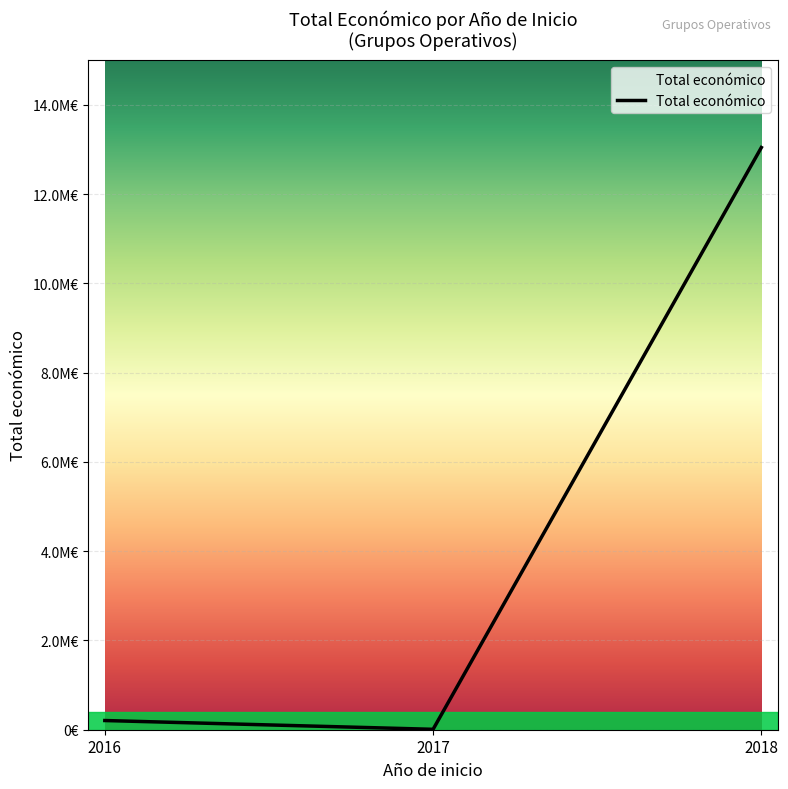

Does the chart display data point markers on the line(s)?

No